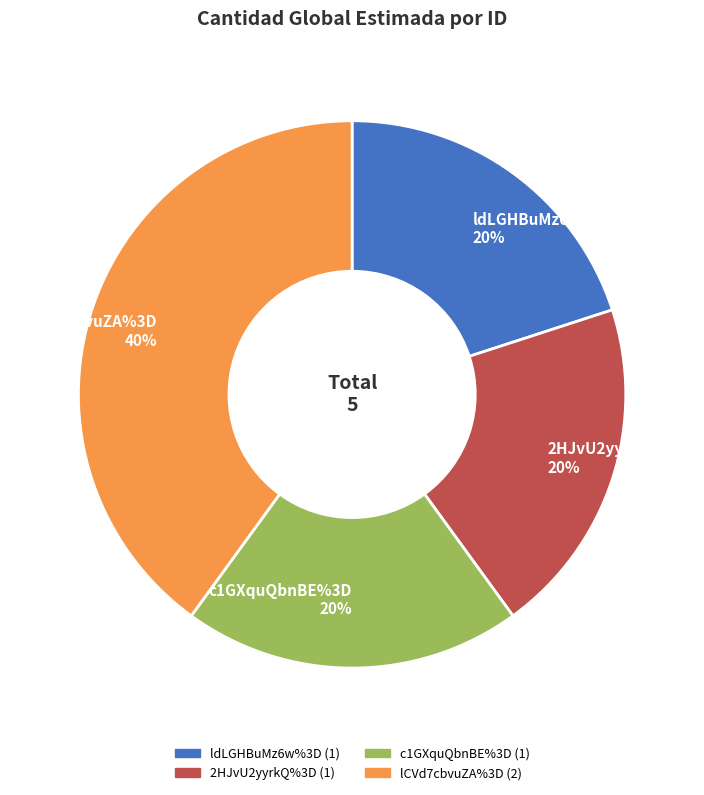

Is lCVd7cbvuZA%3D the majority of the pie?

No